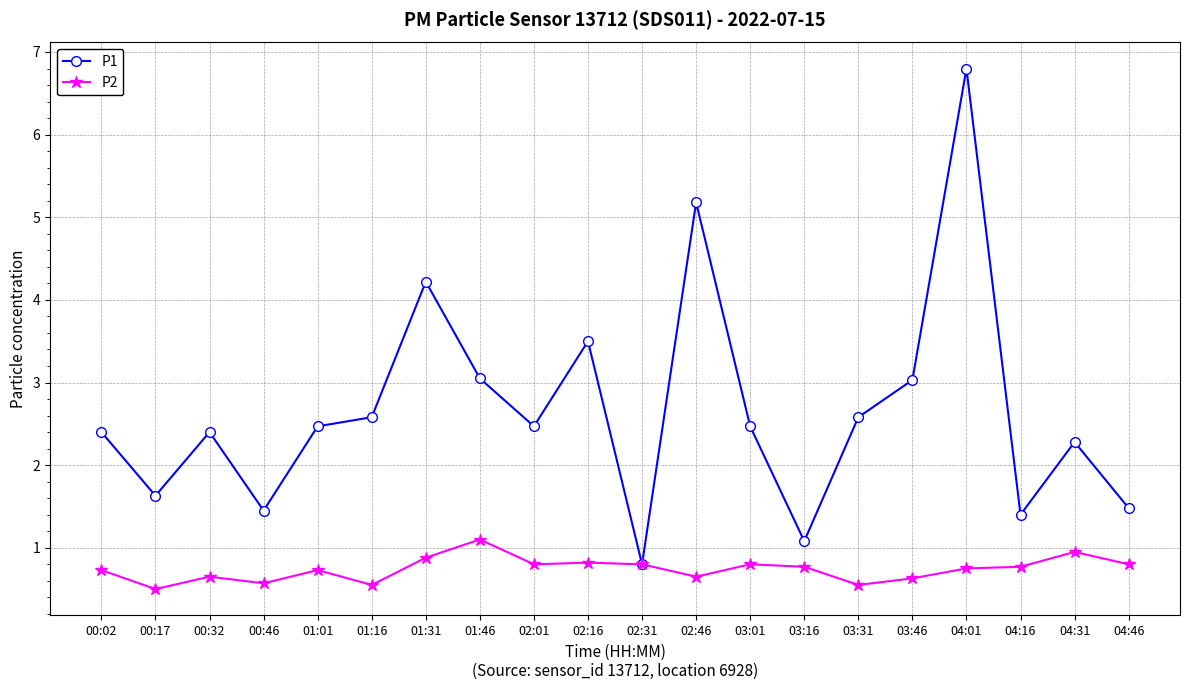

What is the difference between the maximum and minimum values in the P1 series?

6.0